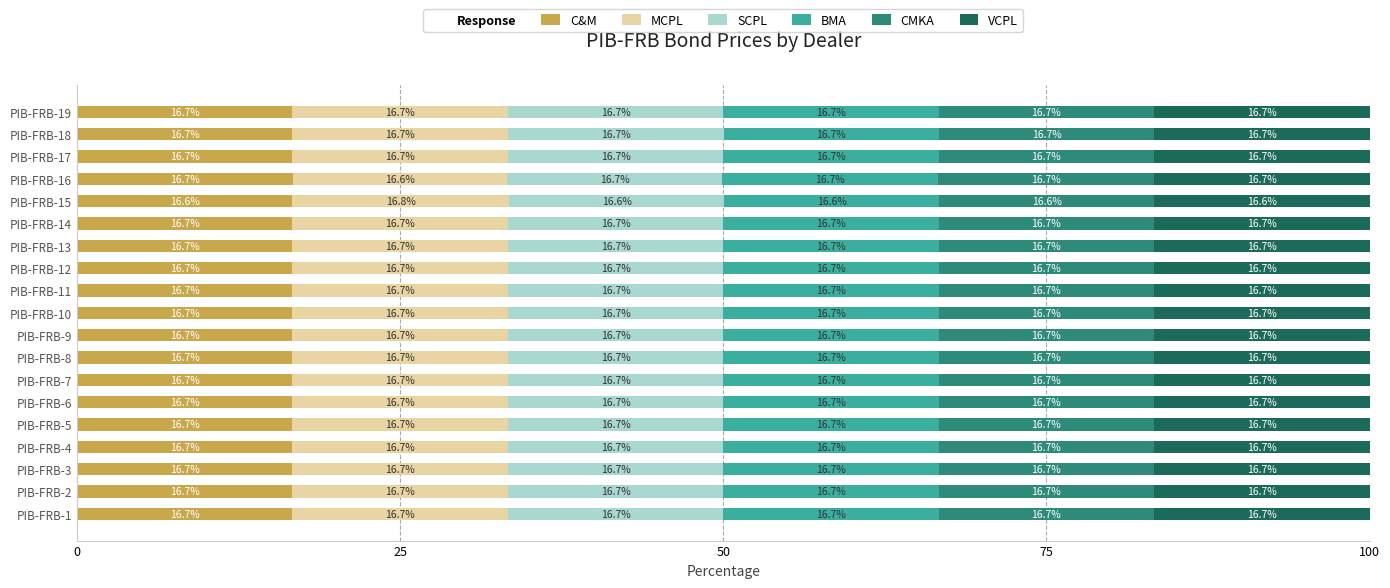

True or false: C&M has a value of 23.7 at PIB-FRB-18.

False